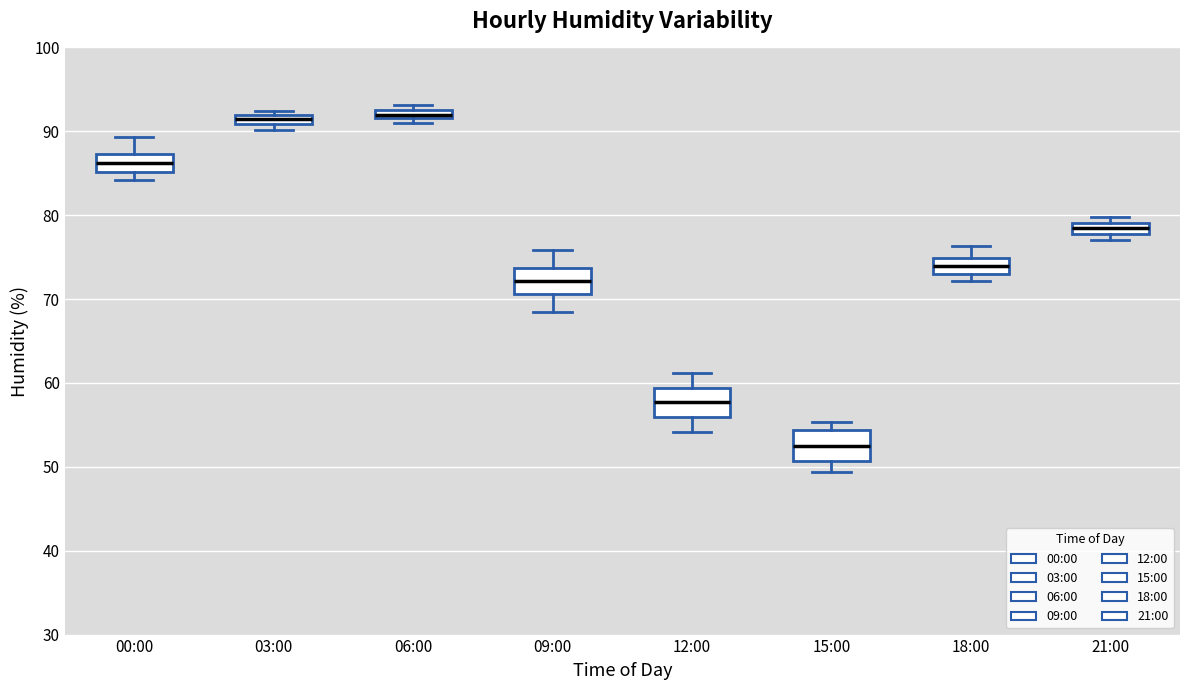

Where is the upper edge of the box for 03:00 on the y-axis? The values are not printed on the chart, so give them approximately, as read against the axis.

92